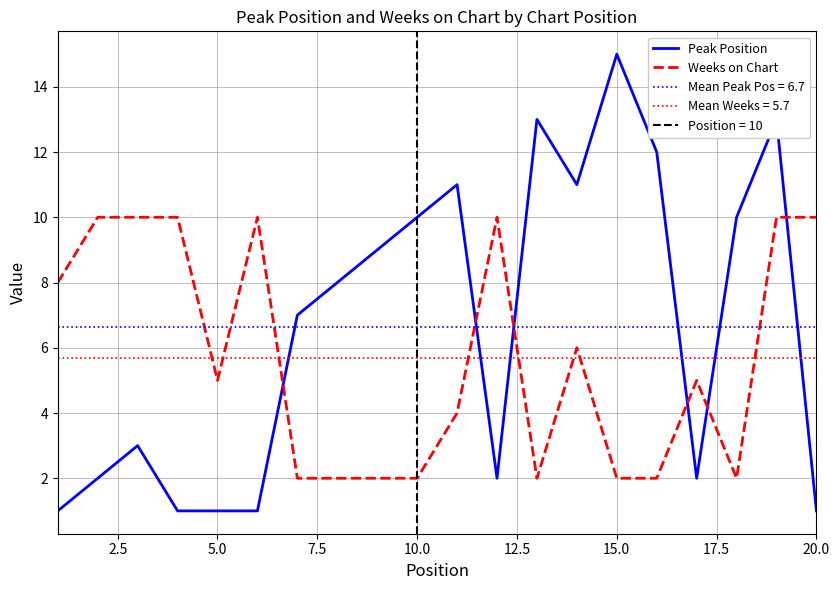

Reading left to right, list all the values displayed in this chart.

Peak Position: 1	2	3	1	1	1	7	8	9	10	11	2	13	11	15	12	2	10	13	1
Weeks on Chart: 8	10	10	10	5	10	2	2	2	2	4	10	2	6	2	2	5	2	10	10